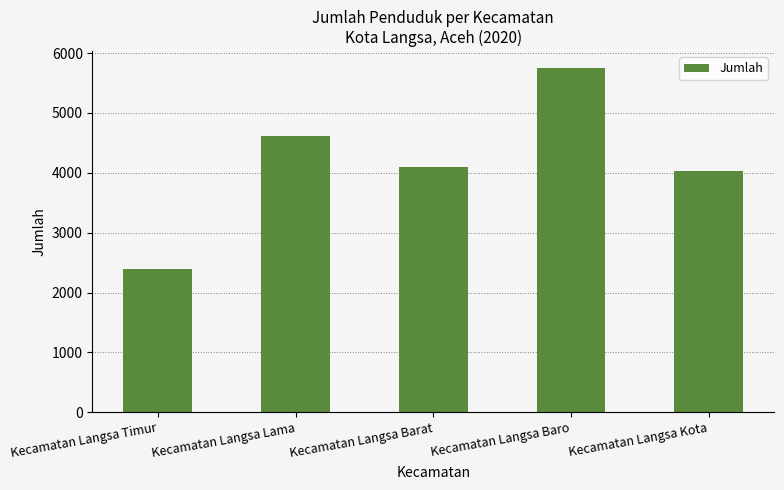

What is the sum of the values at Kecamatan Langsa Kota and Kecamatan Langsa Timur?

6422